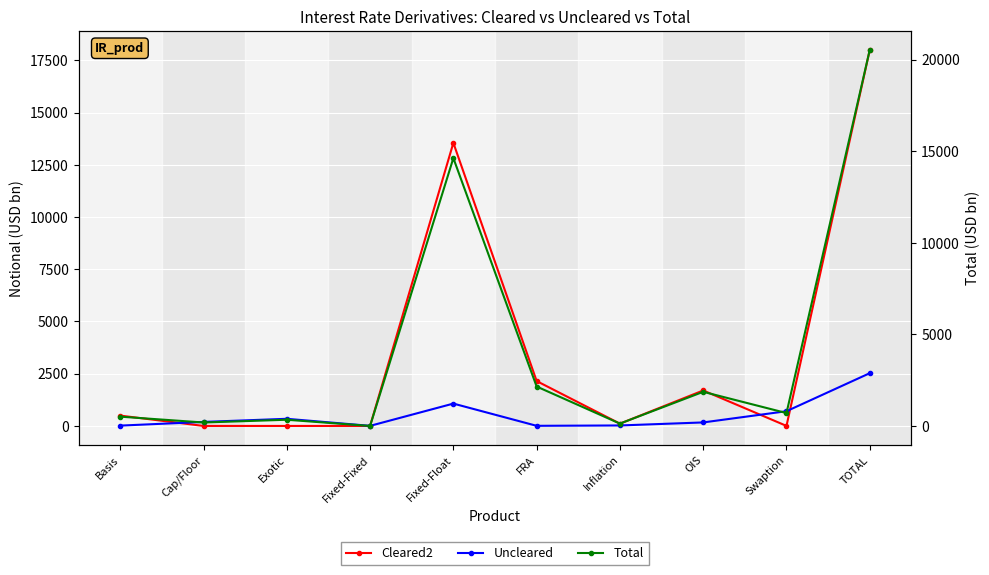

Between OIS and Swaption, which is larger?

OIS